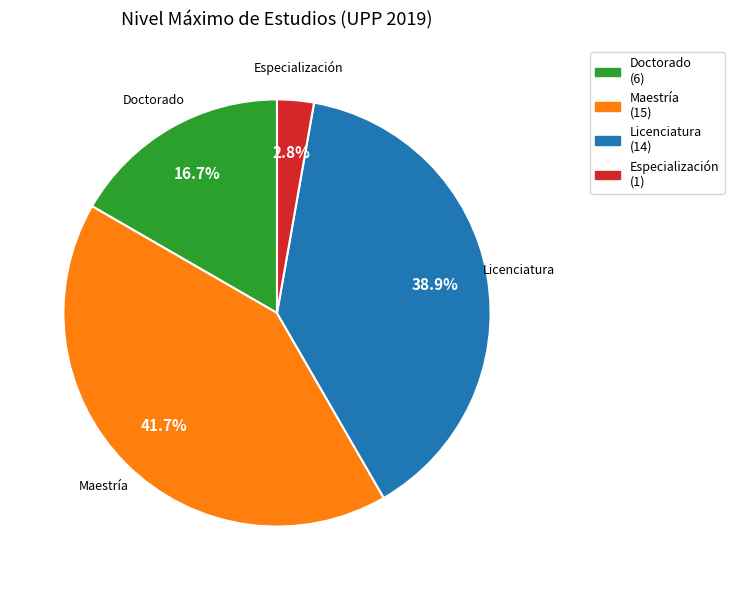

True or false: Especialización accounts for 3% of the total.

True